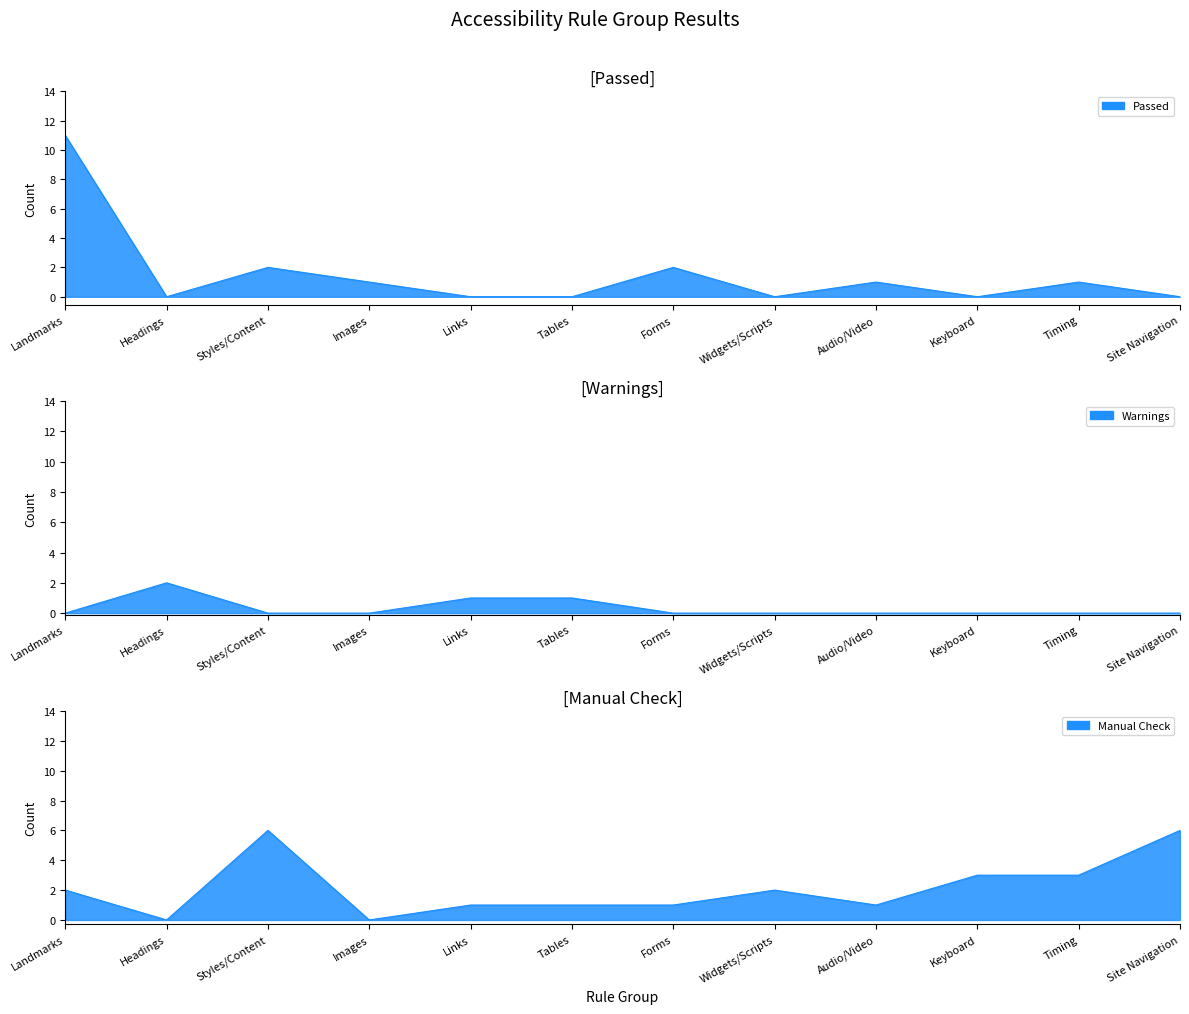

The value of Warnings at 13 is 1. True or false?

False